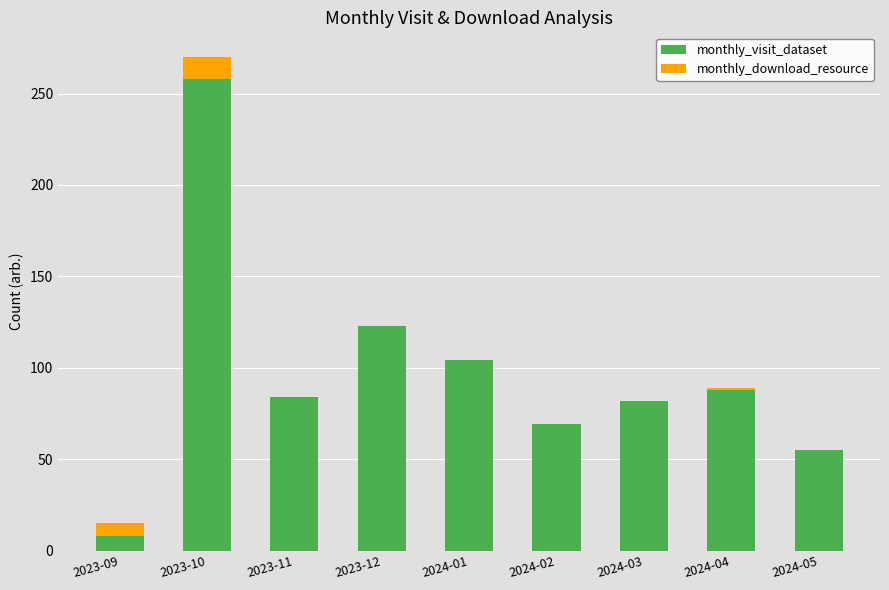

What is the total value across all series at 2023-12?

123